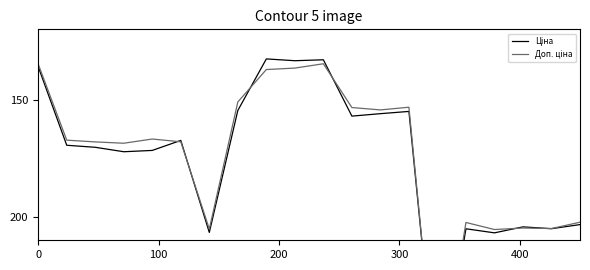

How many interior local peaks does the Ціна series have?

7